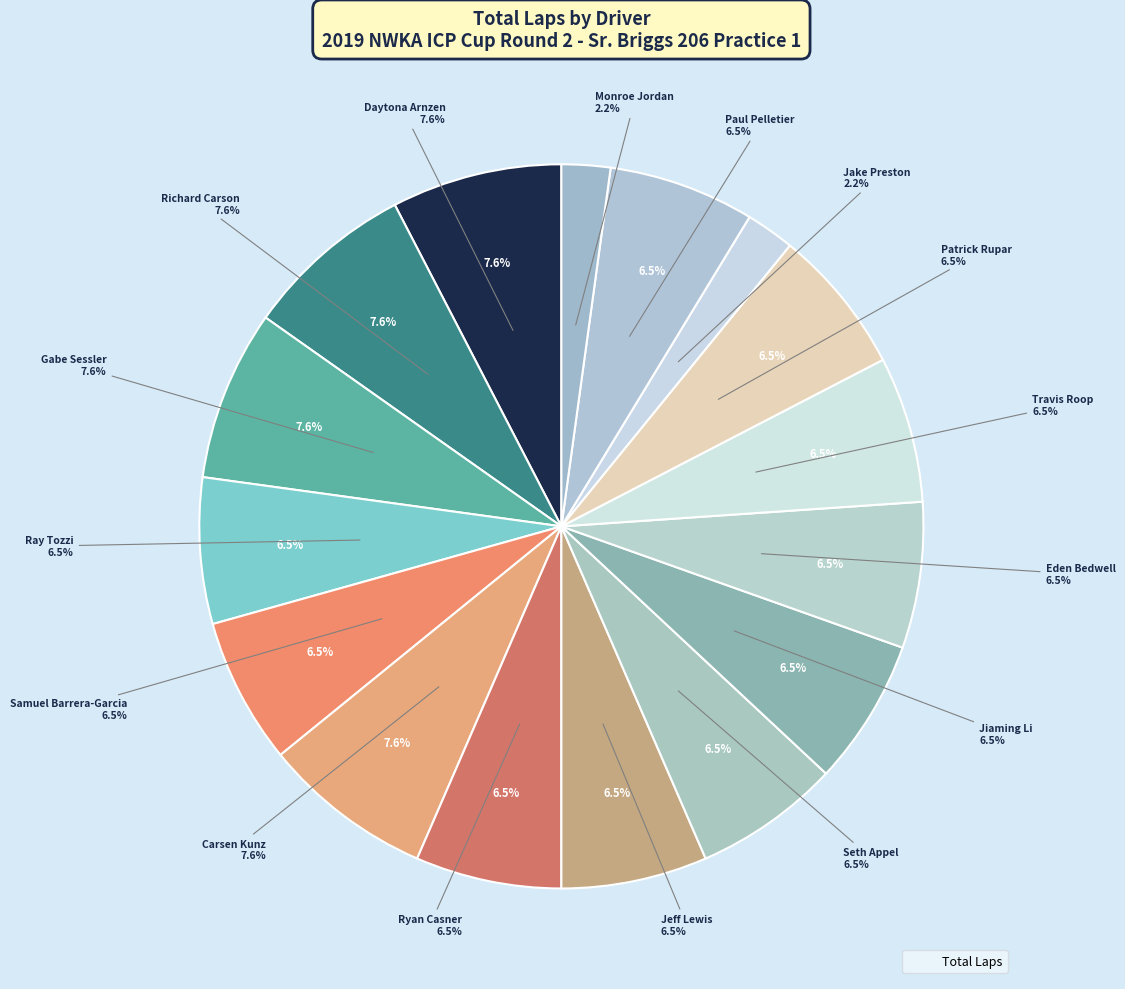

Is the sum of Daytona Arnzen and Carsen Kunz greater than half?

No